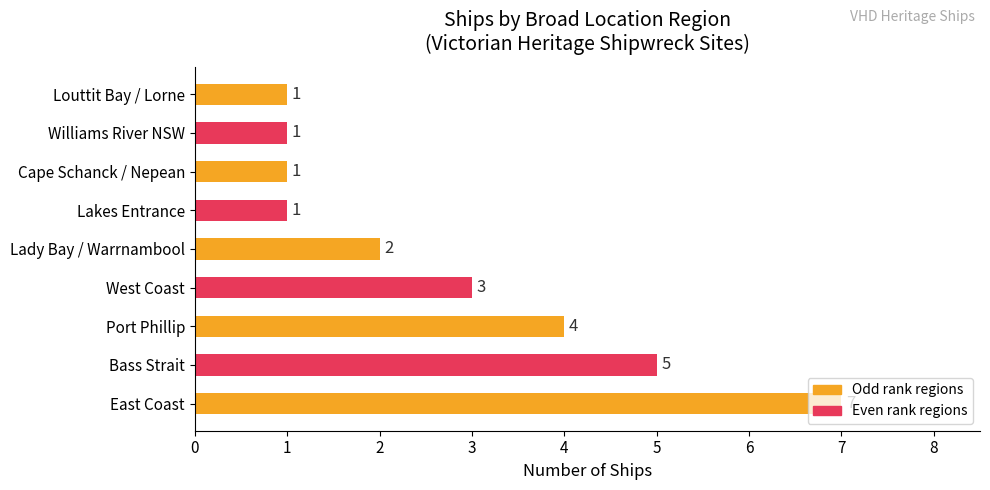

The chart shows a value of 1 at Williams River NSW. True or false?

True